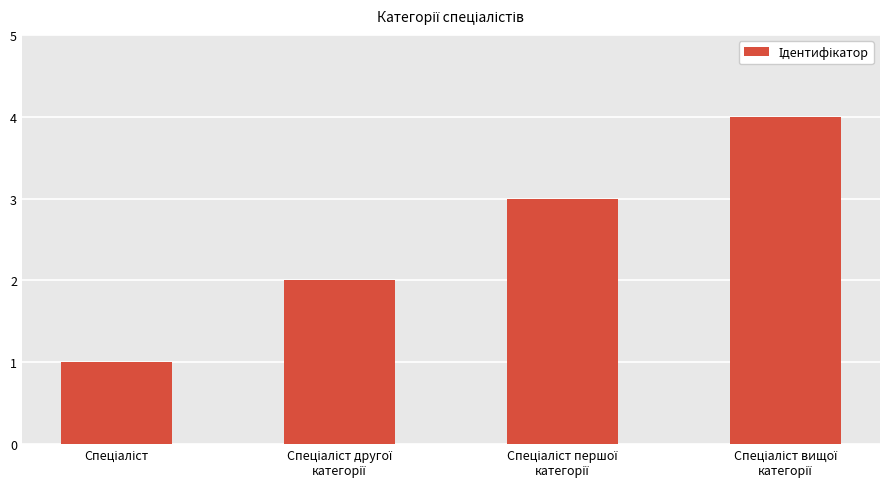

How many bars are there in total?

4